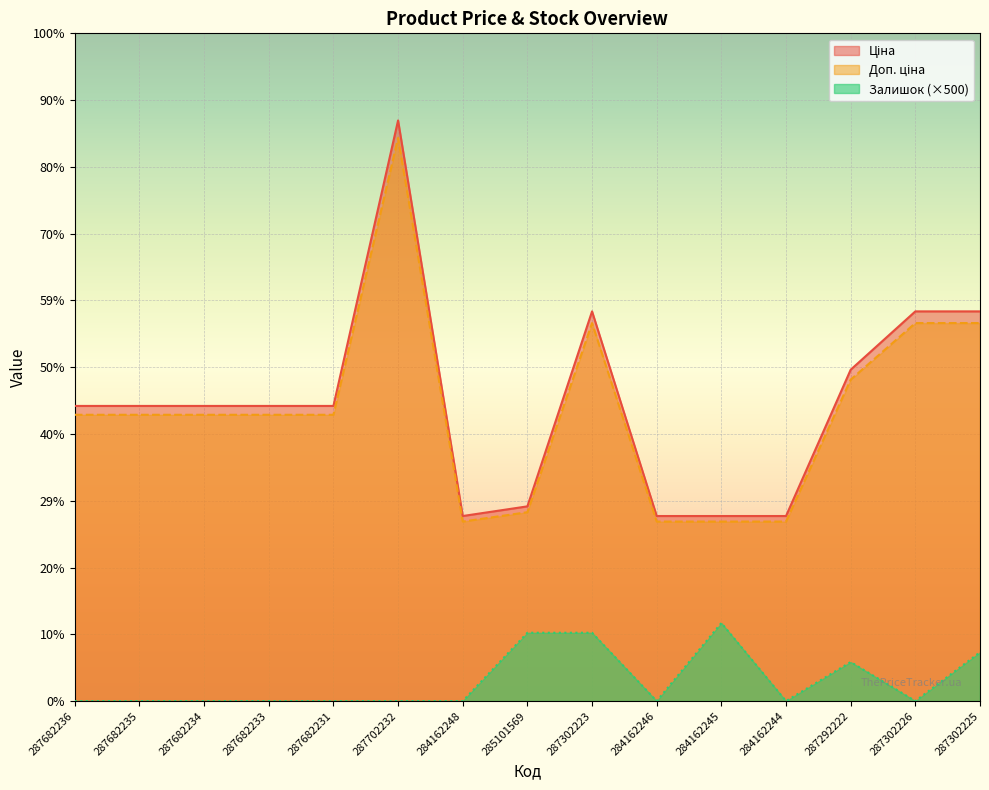

Is the value of Ціна at 287682231 greater than the value of Доп. ціна at 287682236?

Yes